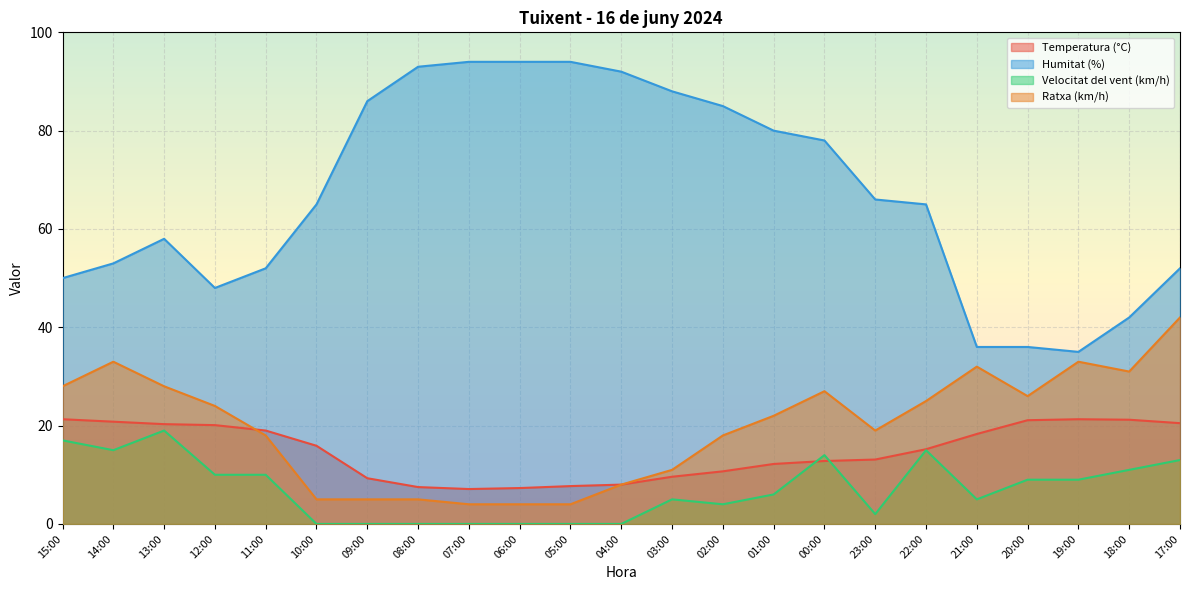

What is the difference between the second highest and second lowest values in the Velocitat del vent (km/h) series?

17.0